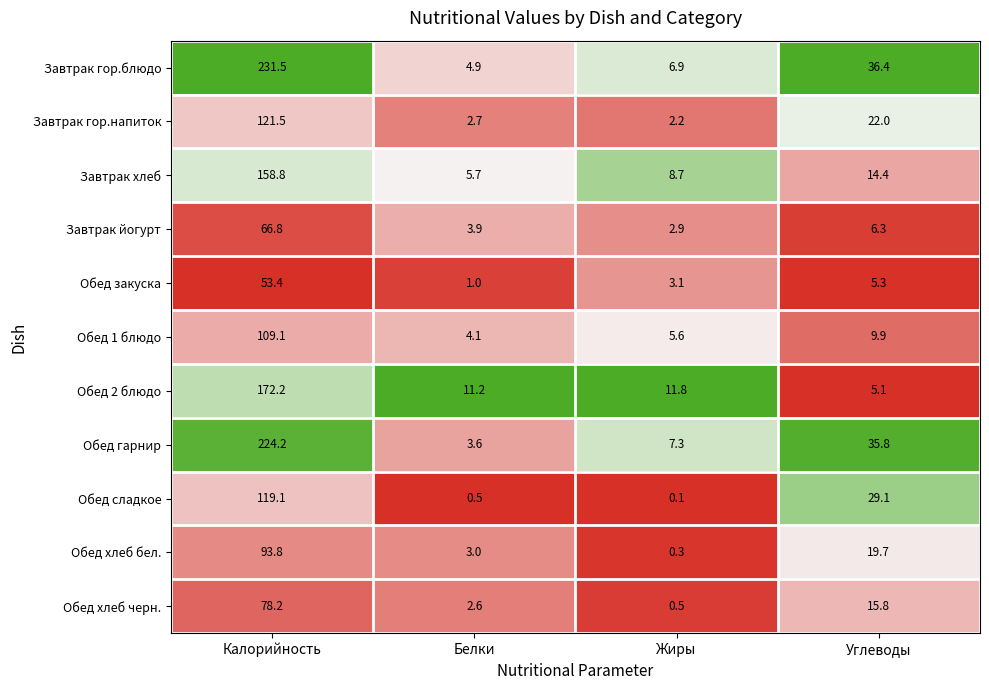

What is the total value across all series at Белки?

43.2